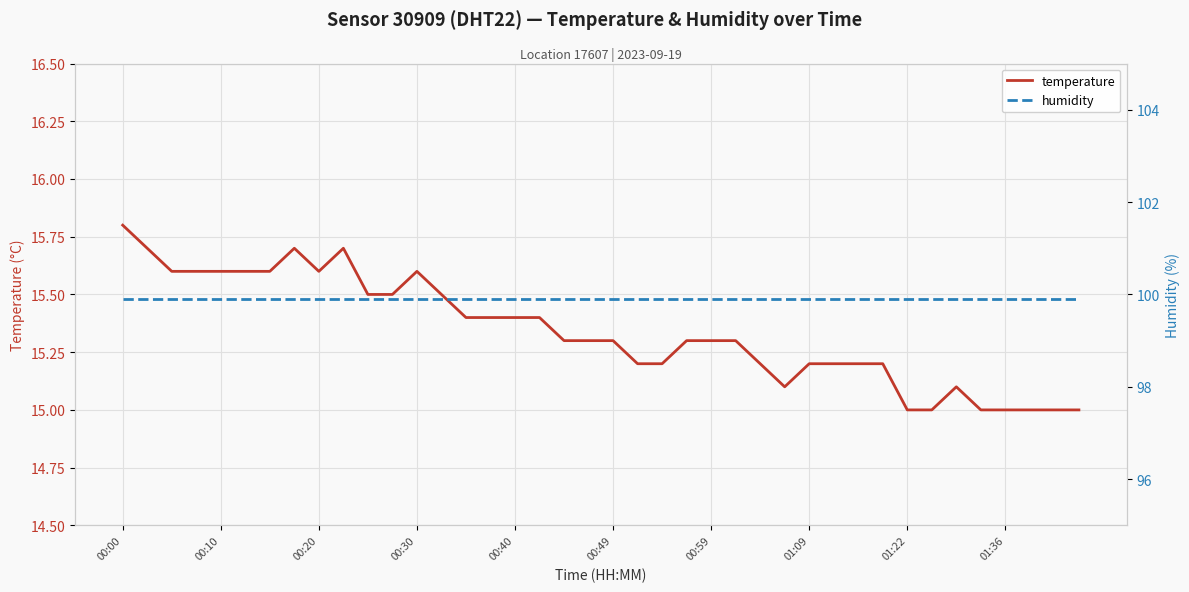

What is the highest value of the temperature series?

15.8